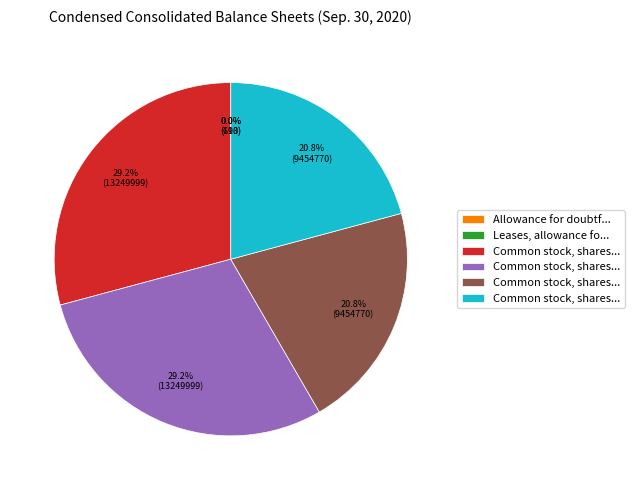

Is there a majority slice in this chart?

No